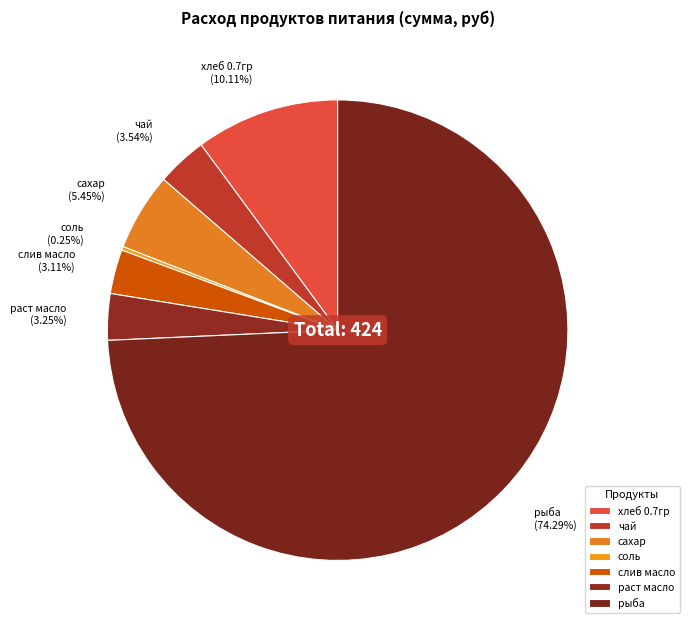

Approximately how many times larger is the value at чай (3.54%) compared to слив масло (3.11%)?

1.1